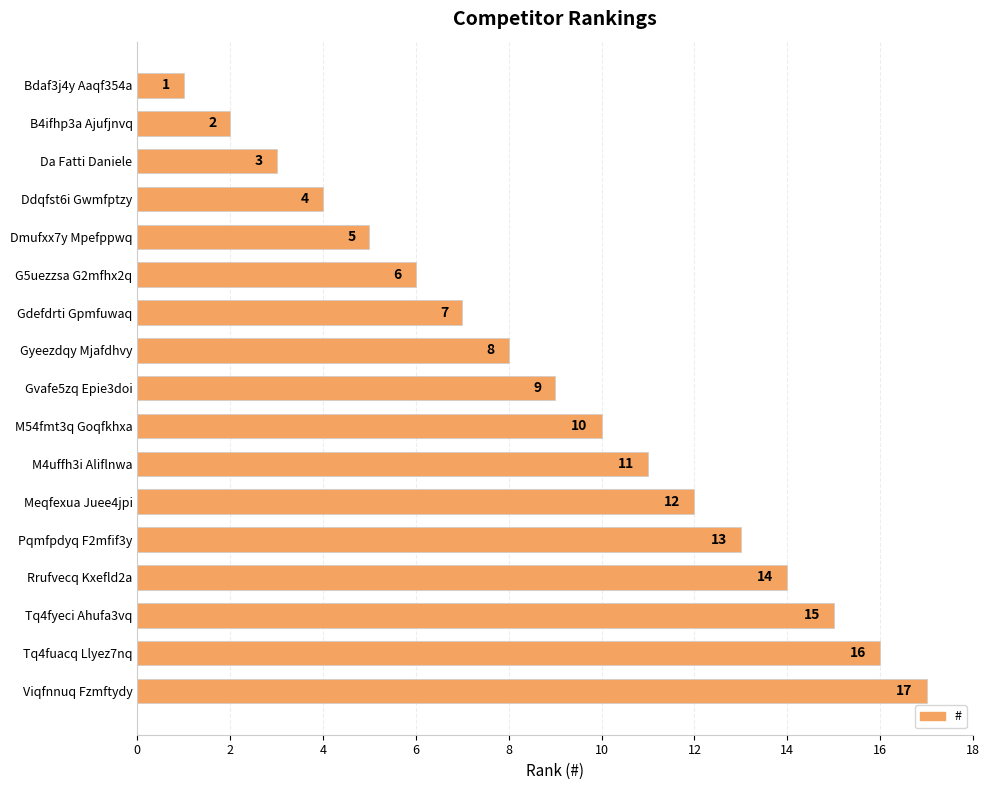

What is the label of the 10th bar from the top?

M54fmt3q Goqfkhxa